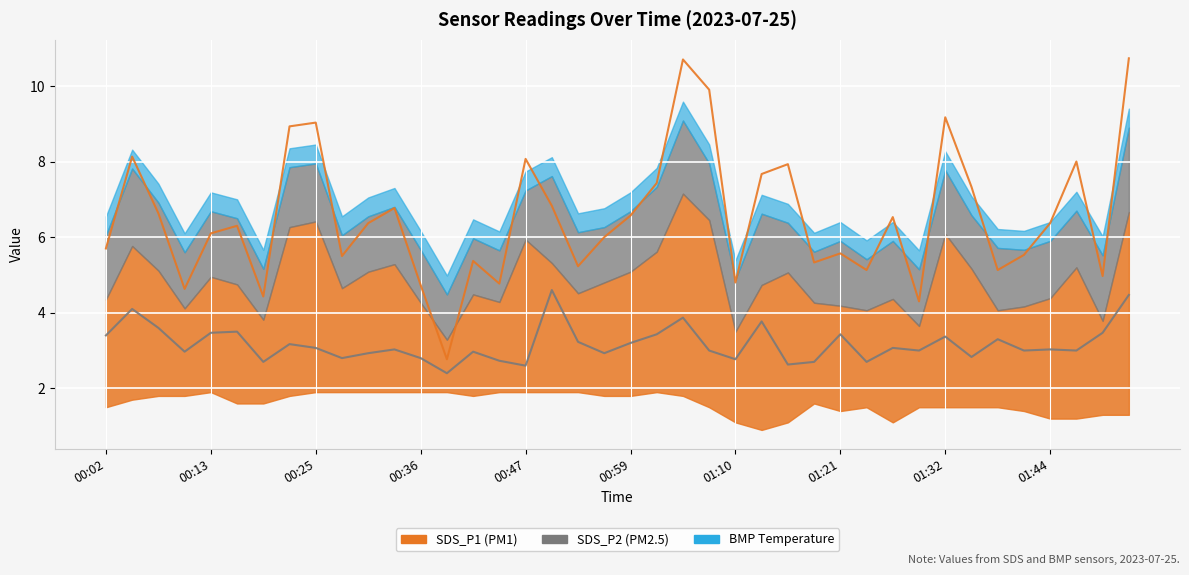

What is the difference between the maximum and minimum values in the SDS_P2 series?

2.2